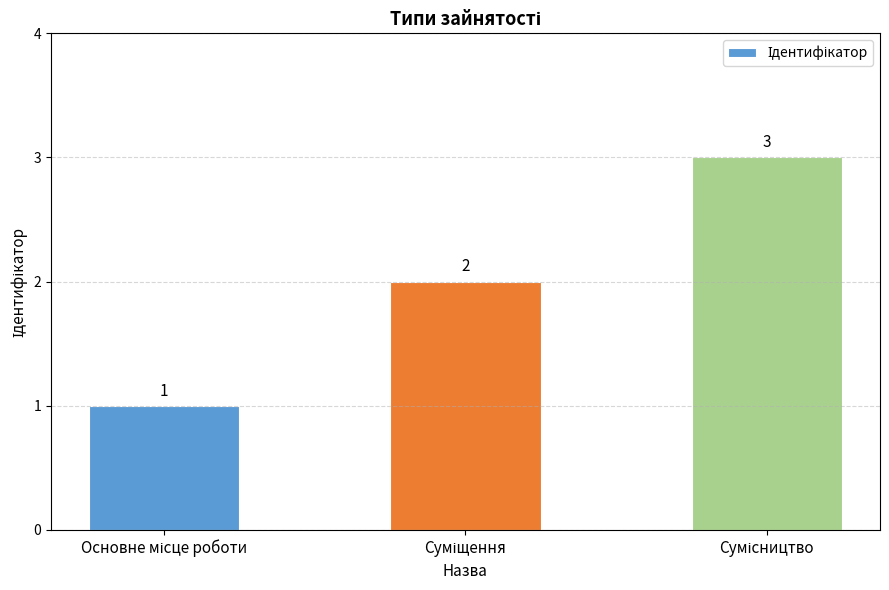

What is the maximum value shown in the chart?

3